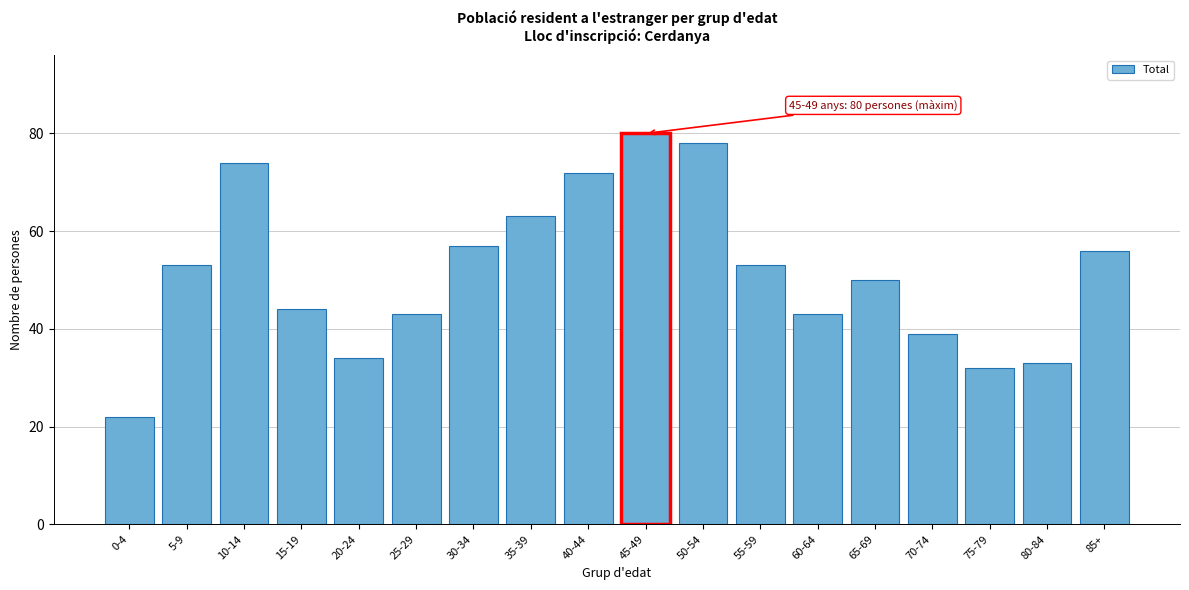

Reading left to right, extract all data points from this chart.

0-4=22	5-9=53	10-14=74	15-19=44	20-24=34	25-29=43	30-34=57	35-39=63	40-44=72	45-49=80	50-54=78	55-59=53	60-64=43	65-69=50	70-74=39	75-79=32	80-84=33	85+=56